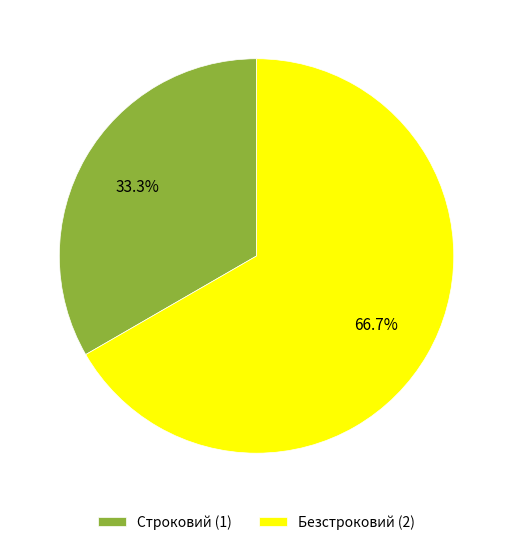

True or false: Безстроковий accounts for 56% of the total.

False